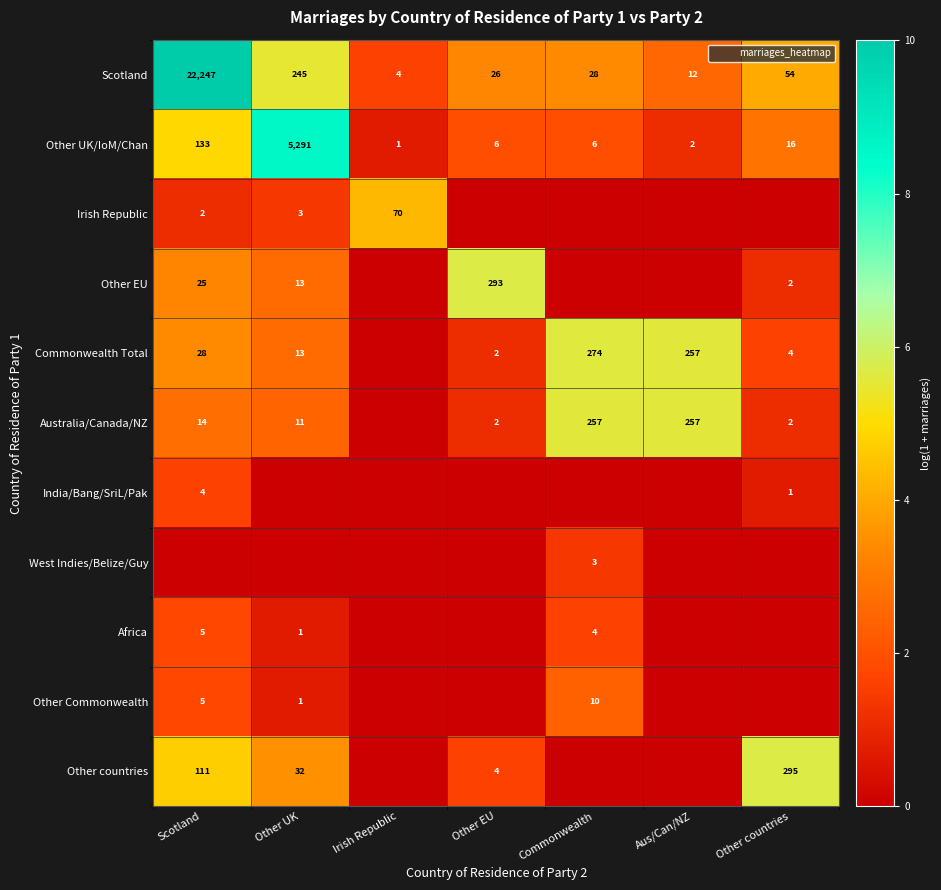

List the series in order of their peak value, highest first.

Scotland, Other UK/IoM/Chan, Other countries, Other EU, Commonwealth Total, Australia/Canada/NZ, Irish Republic, Other Commonwealth, Africa, India/Bang/SriL/Pak, West Indies/Belize/Guy